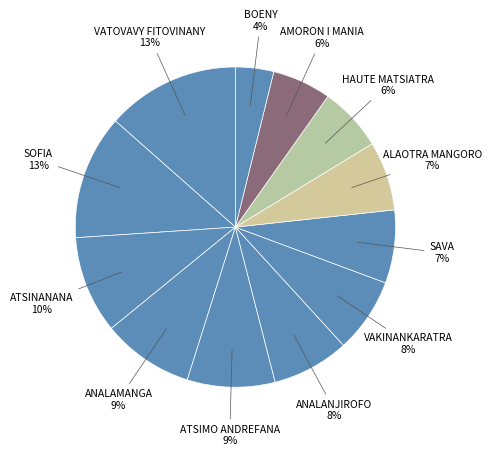

How many slices are in this pie chart?

12